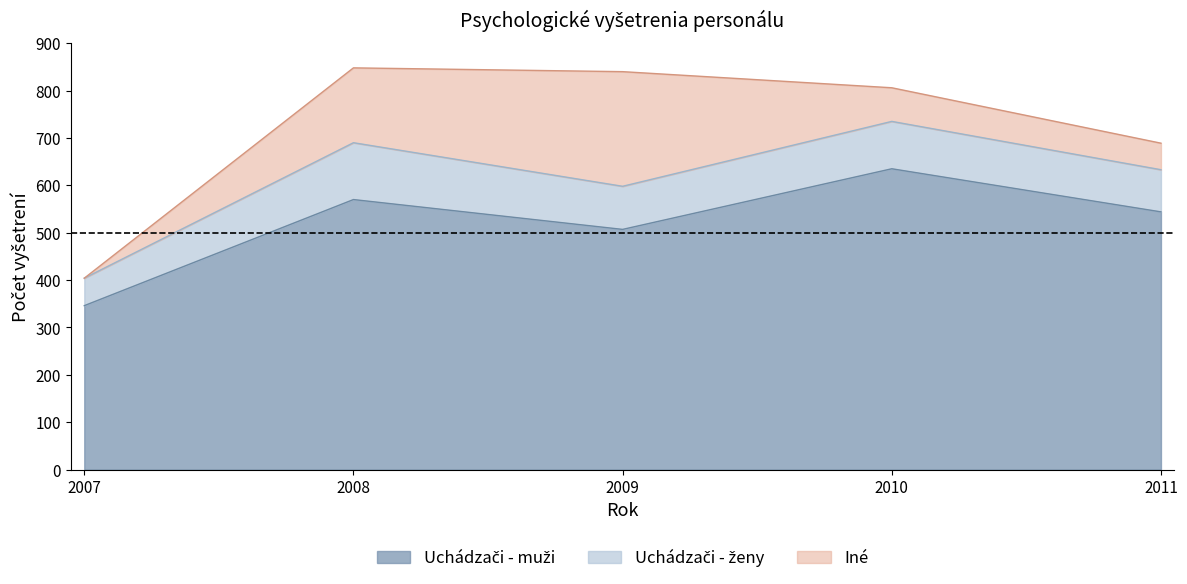

Is the value of Uchádzači - ženy at 2009 greater than the value of Uchádzači - muži at 2009?

No